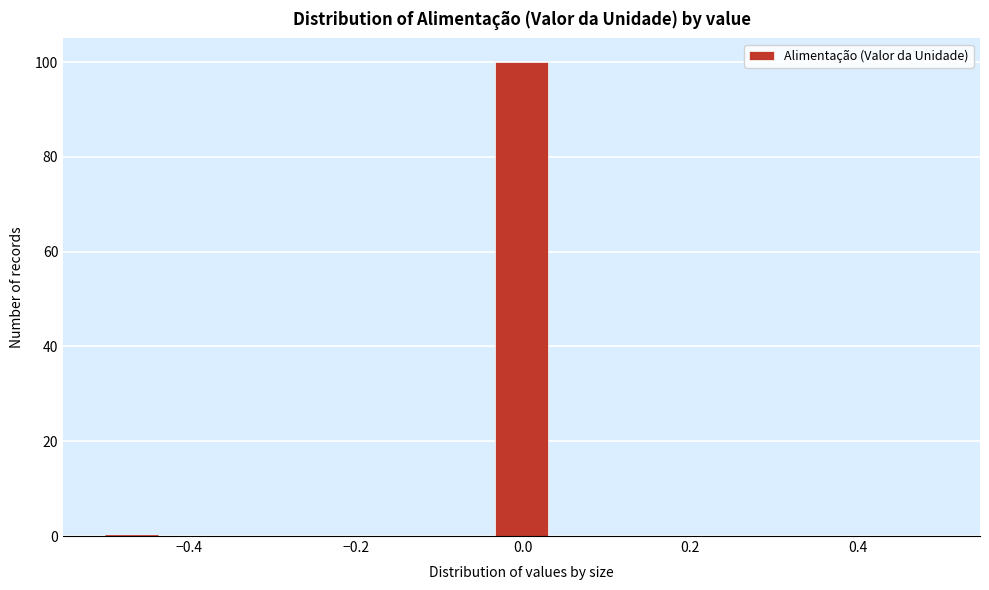

Read against the x-axis, roughly where is the centre of the tallest bar?

0.00